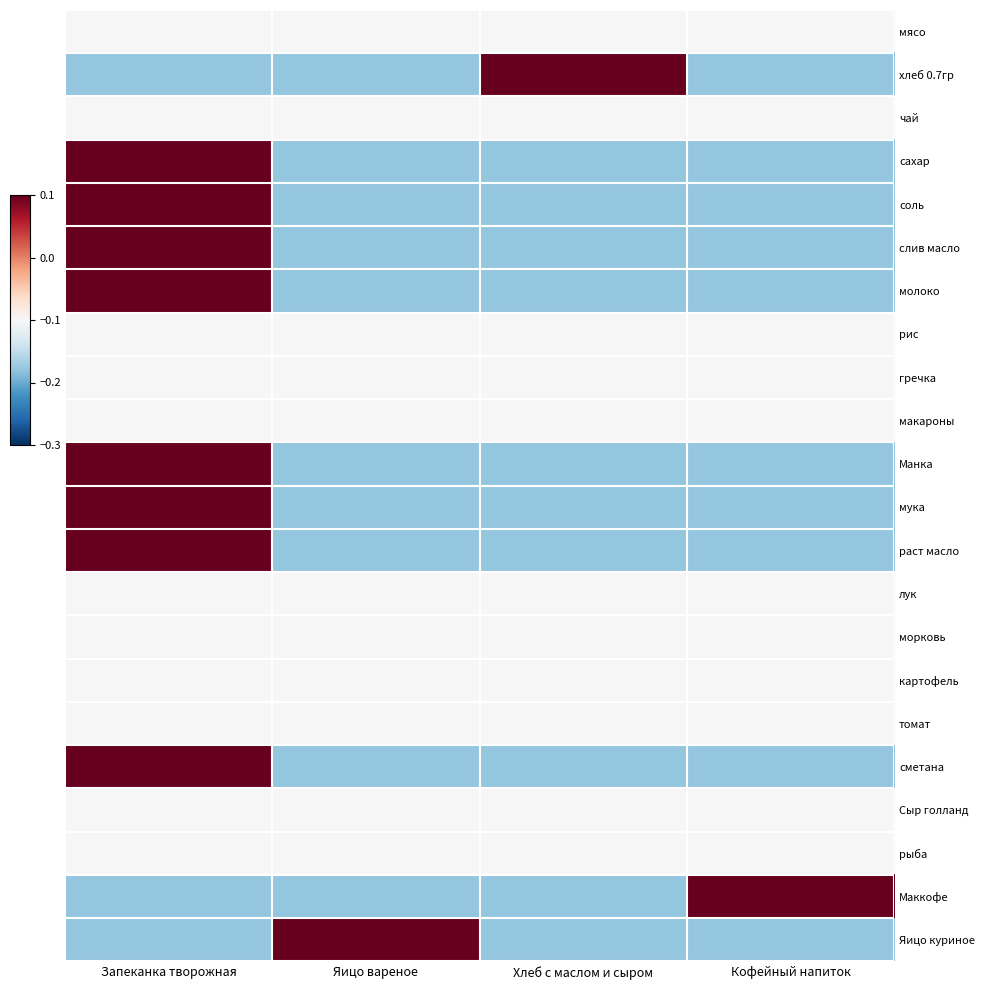

What is the difference between the highest and lowest values at Кофейный напиток?

2.3